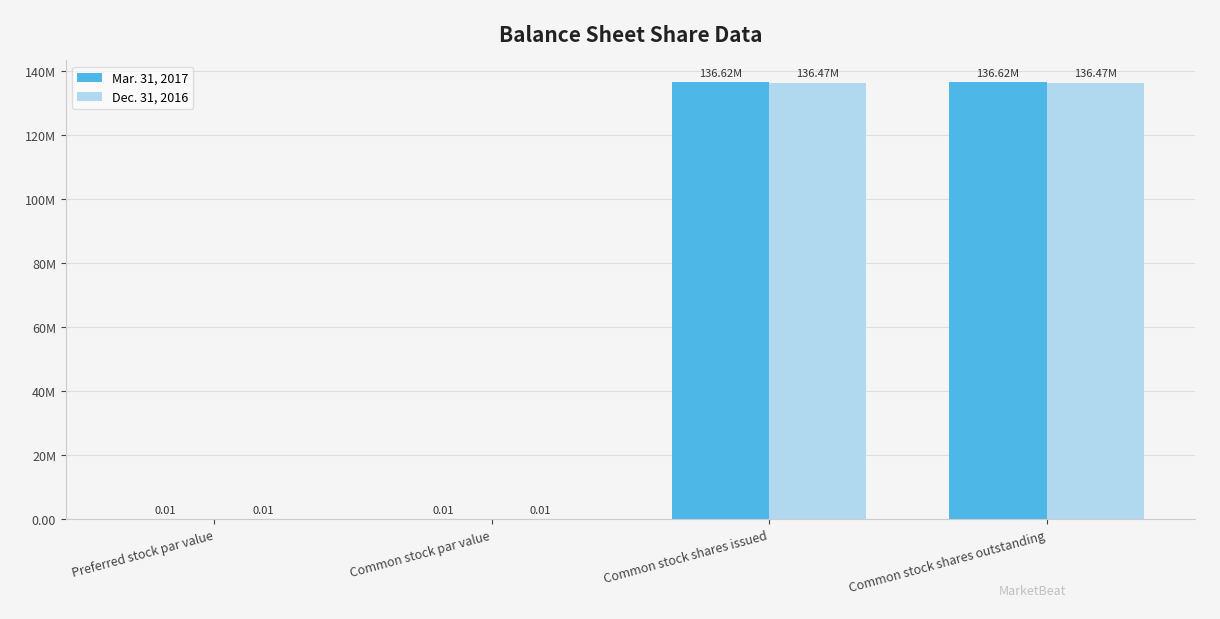

What are all the series names shown in the legend?

Mar. 31, 2017, Dec. 31, 2016